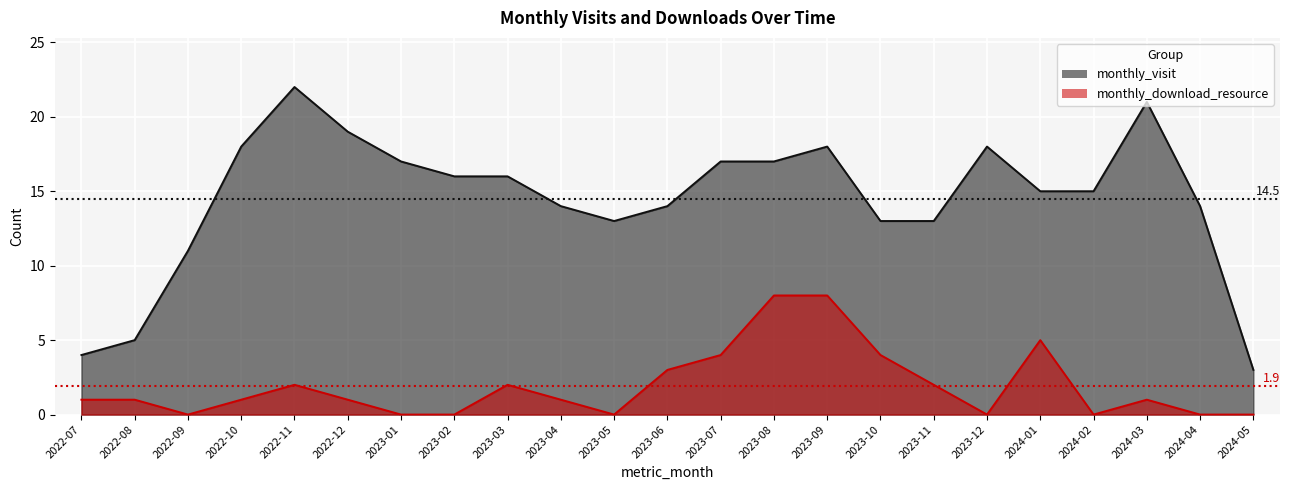

What is the sum of the monthly_download_resource values at 2022-11 and 2022-07?

3